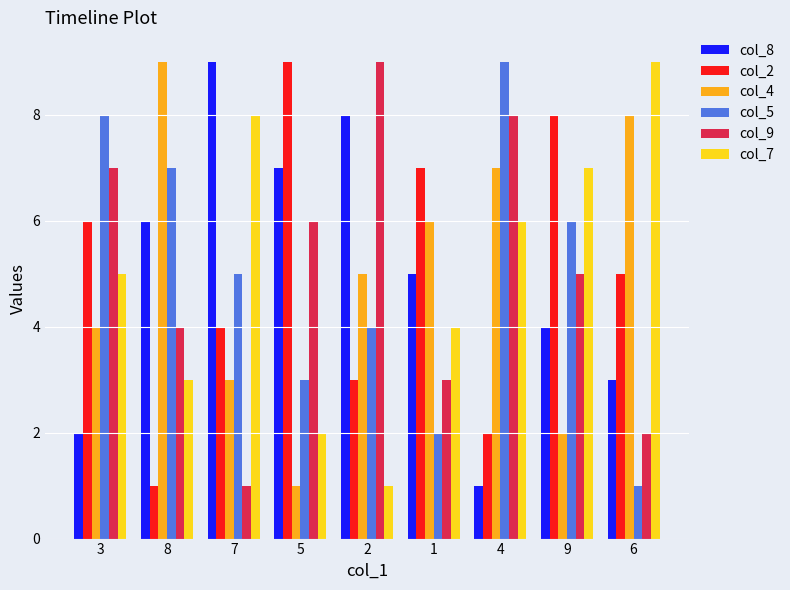

List the labels in order of col_8 value, largest first.

7, 2, 5, 8, 1, 9, 6, 3, 4